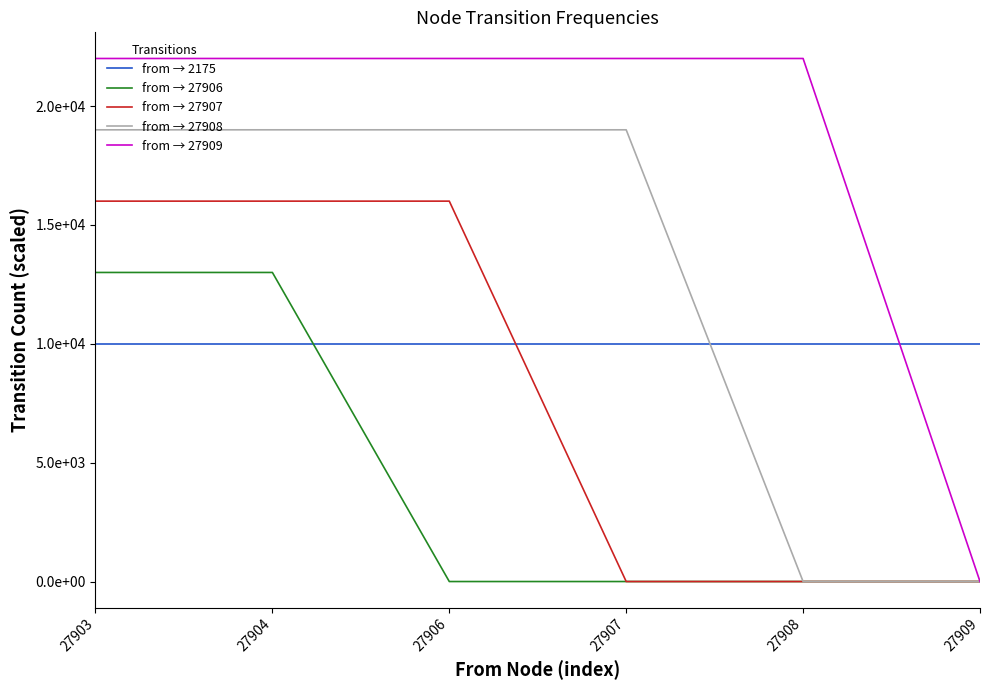

Is this an area chart (filled region under the line)?

No